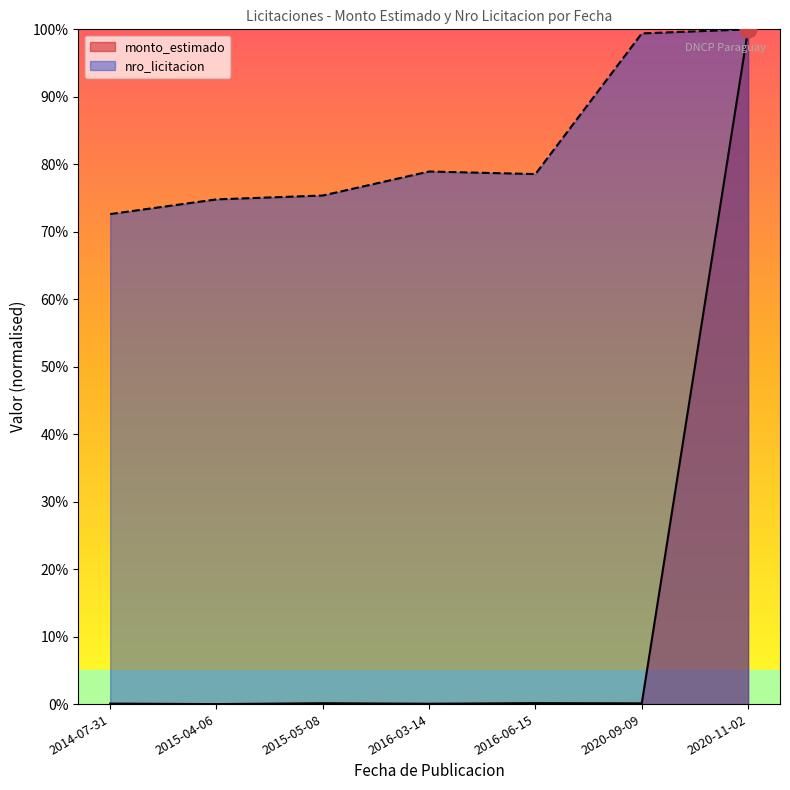

The value of monto_estimado at 2020-11-02 is 1.0. True or false?

True